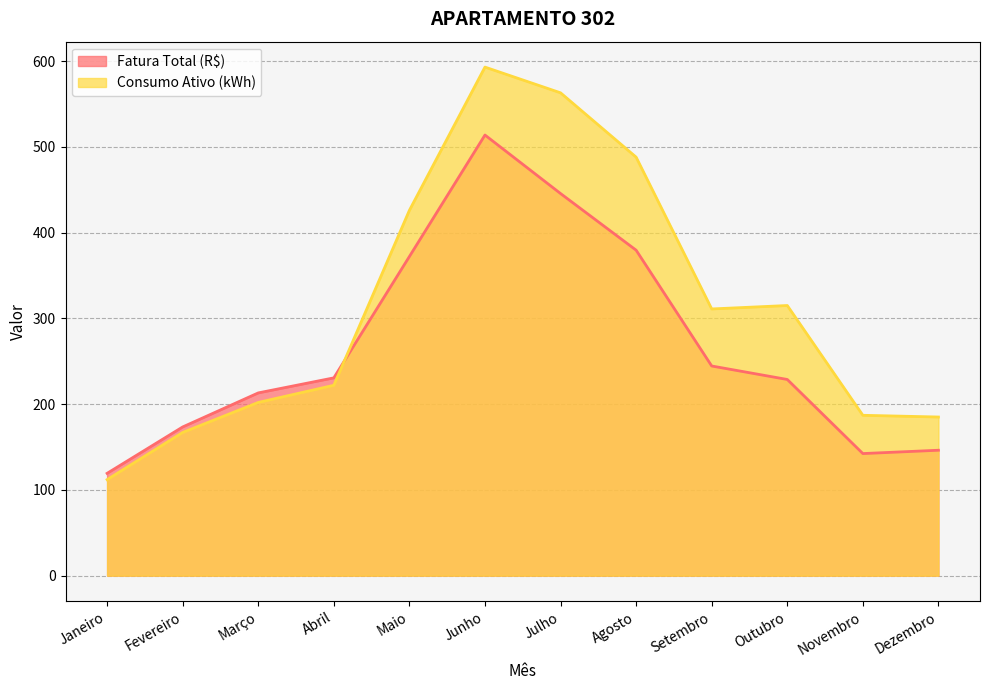

What is the label of the 1st point from the right?

Dezembro